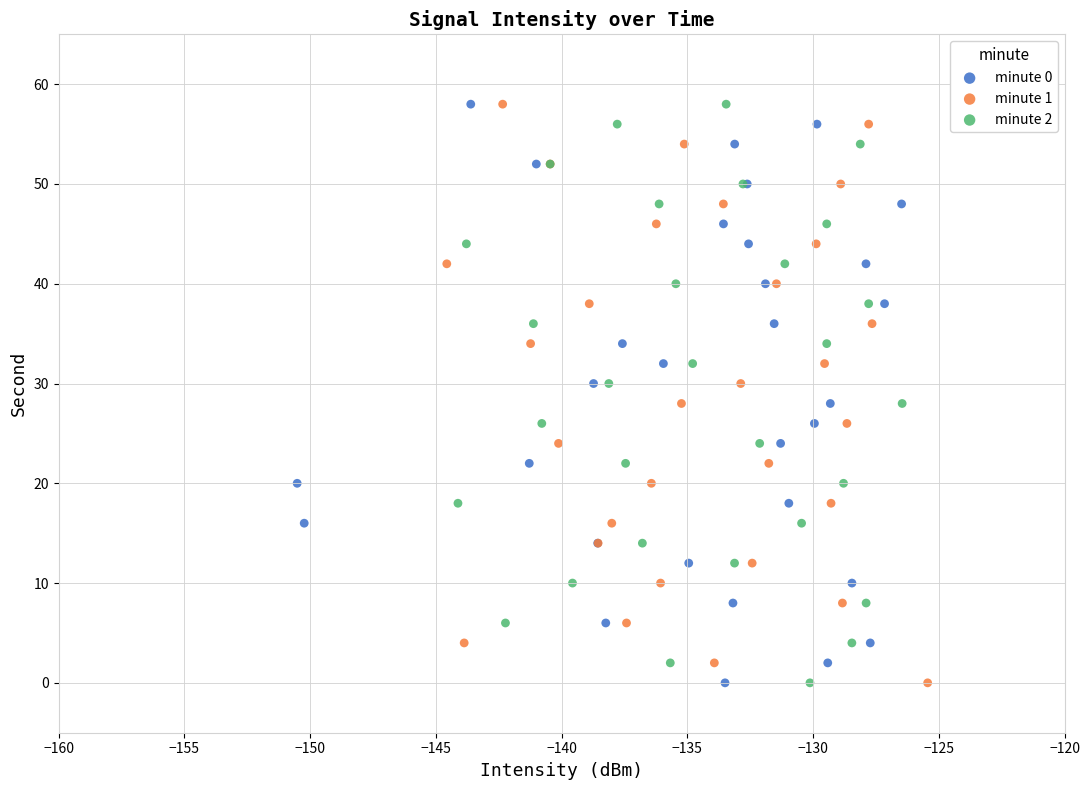

What are all the series names shown in the legend?

minute 0, minute 1, minute 2